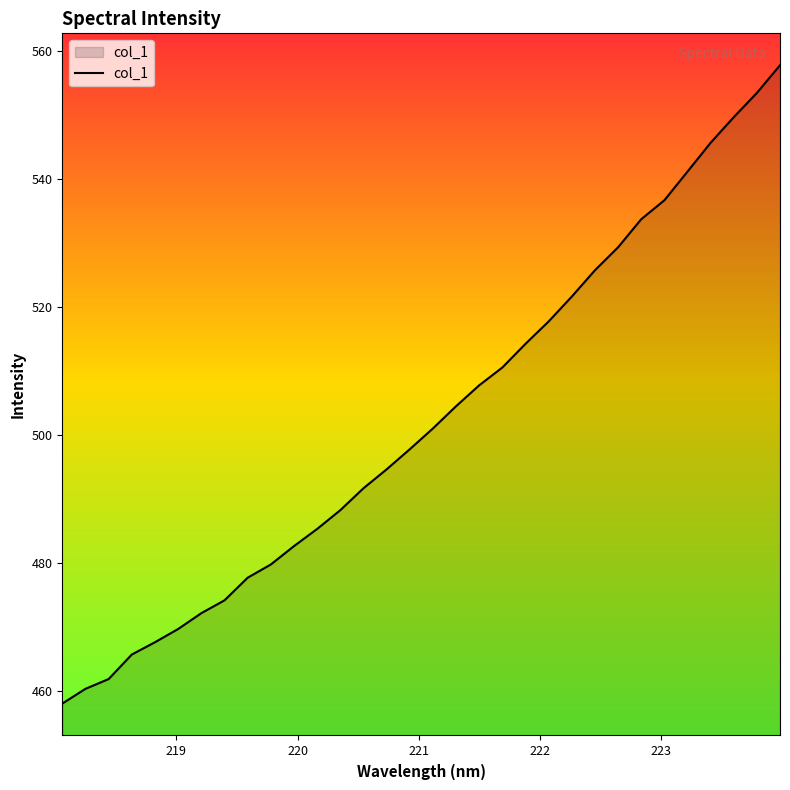

What is the difference between the maximum and minimum values?

99.7